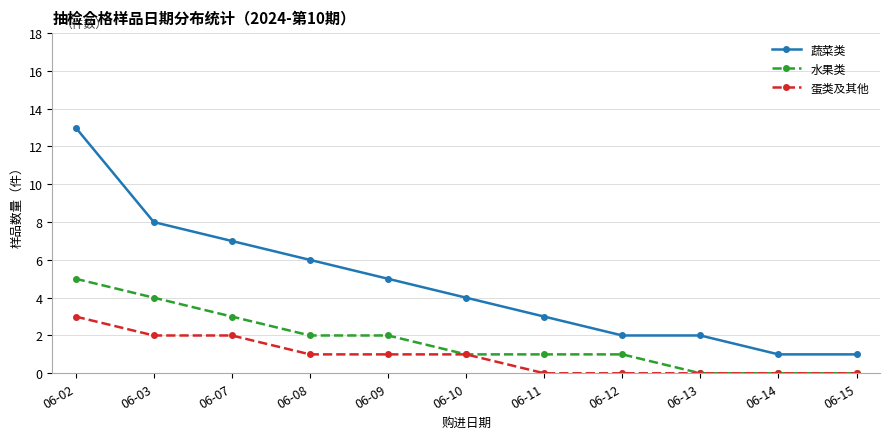

What is the maximum value shown in the chart?

13